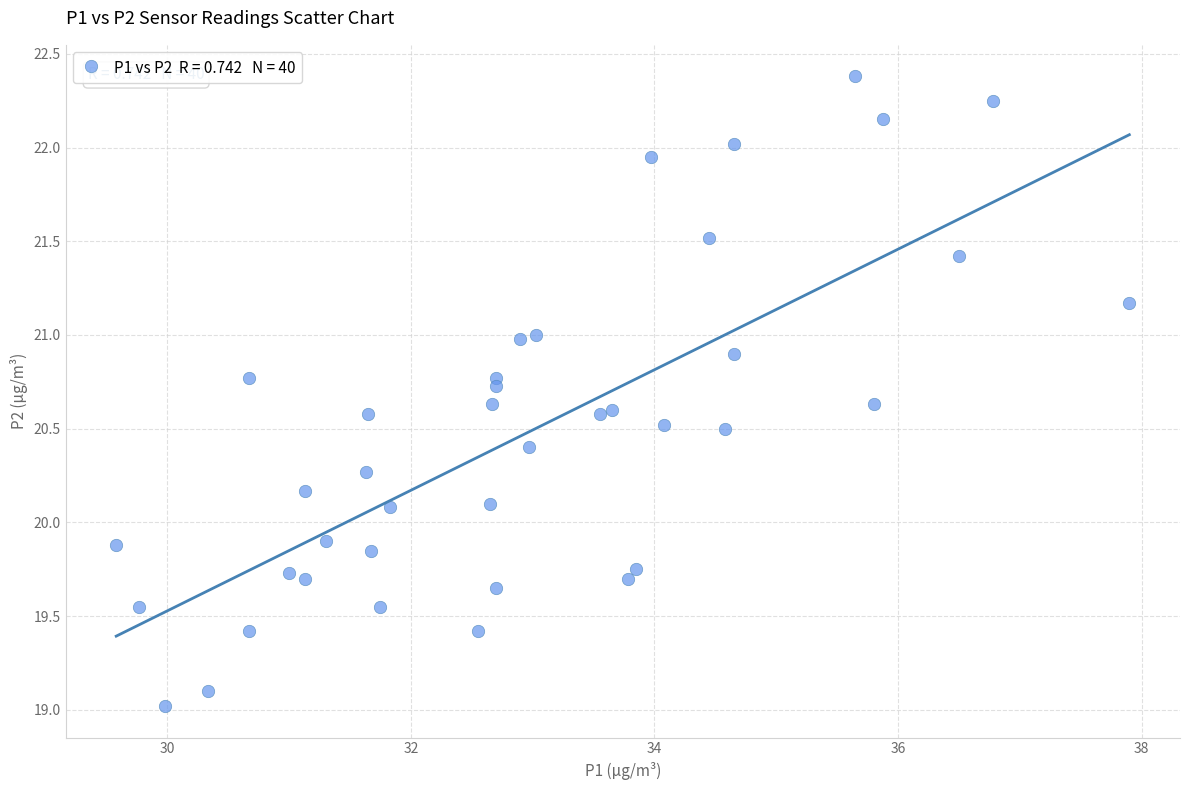

What is the range of X values (max minus min)?

8.3